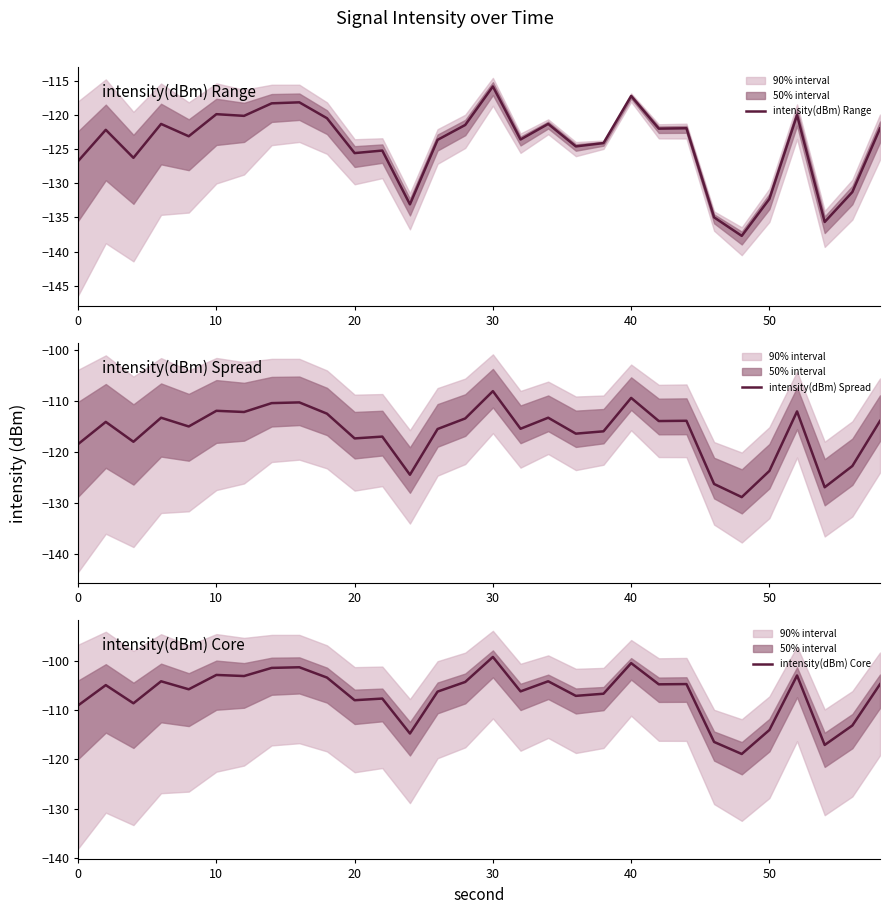

The intensity(dBm) Spread series shows -178.4 at 24. True or false?

False